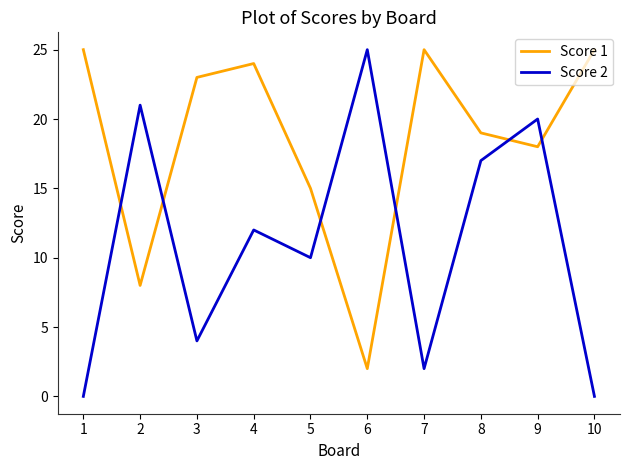

The value of Score 1 at 2 is 8. True or false?

True